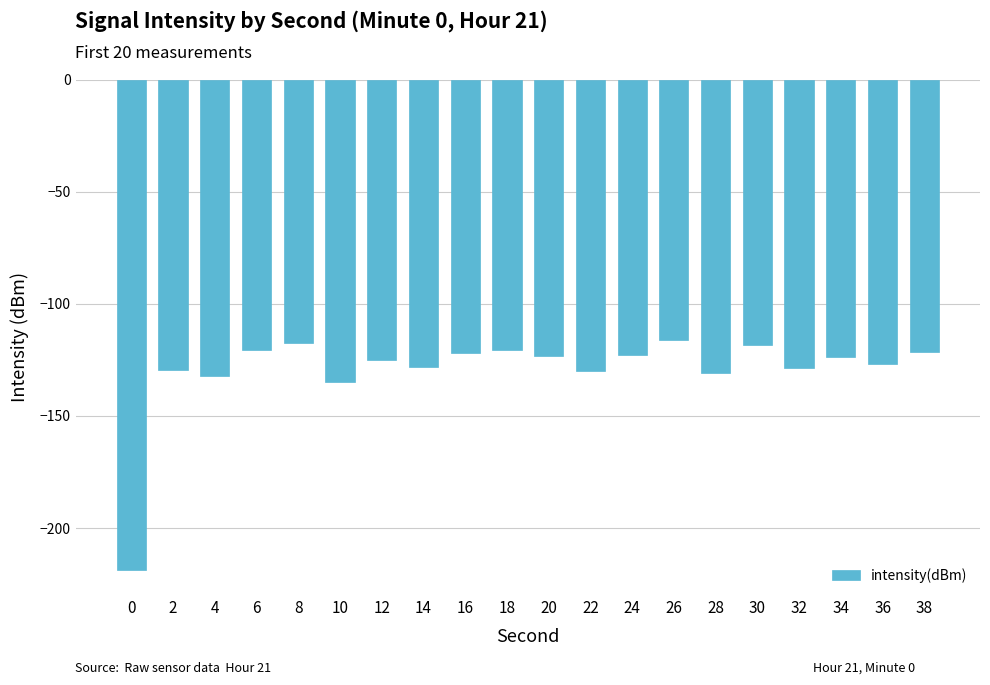

Which has a higher value, 12 or 10?

12